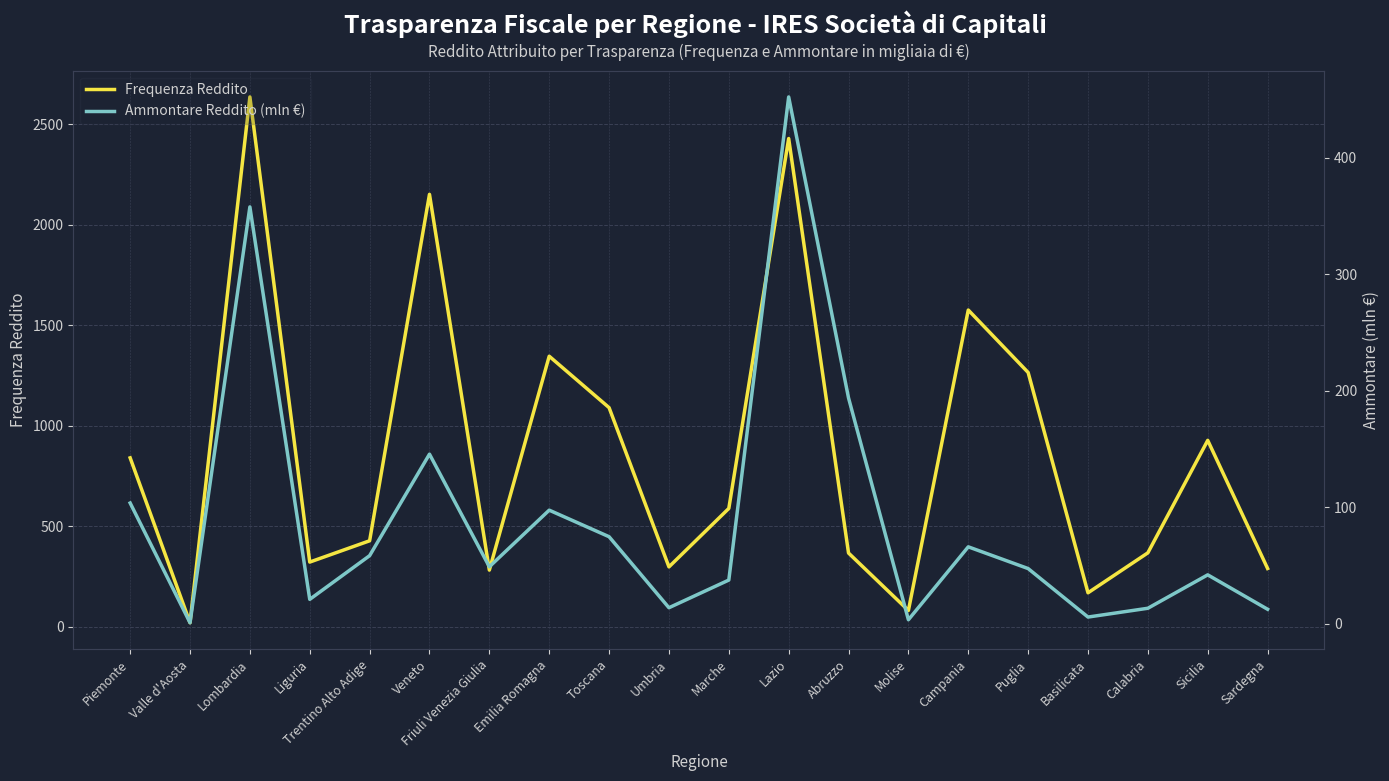

What is the label of the 11th point from the left?

Marche